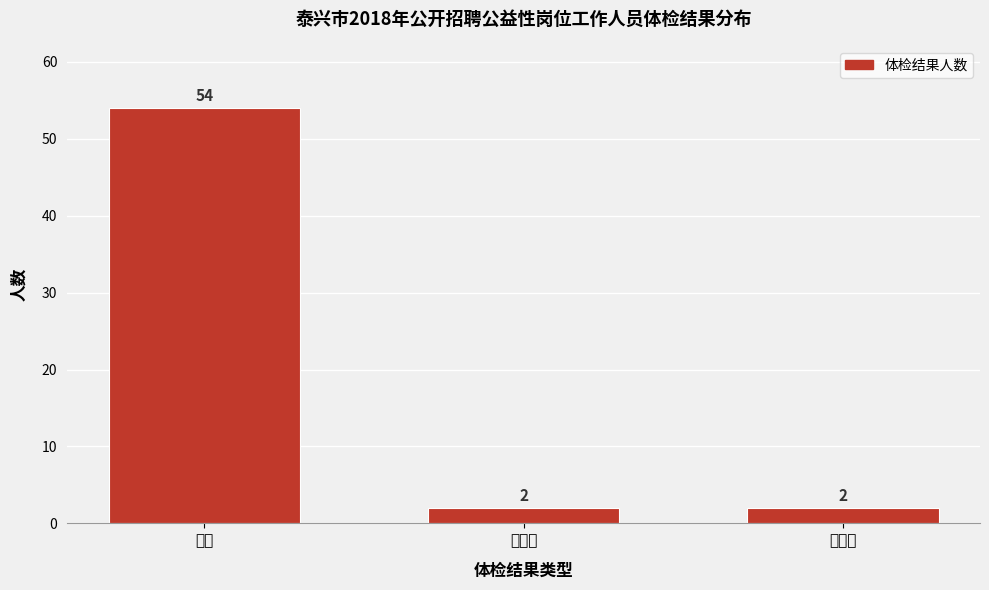

Reading right to left, list all the values displayed in this chart.

2	2	54